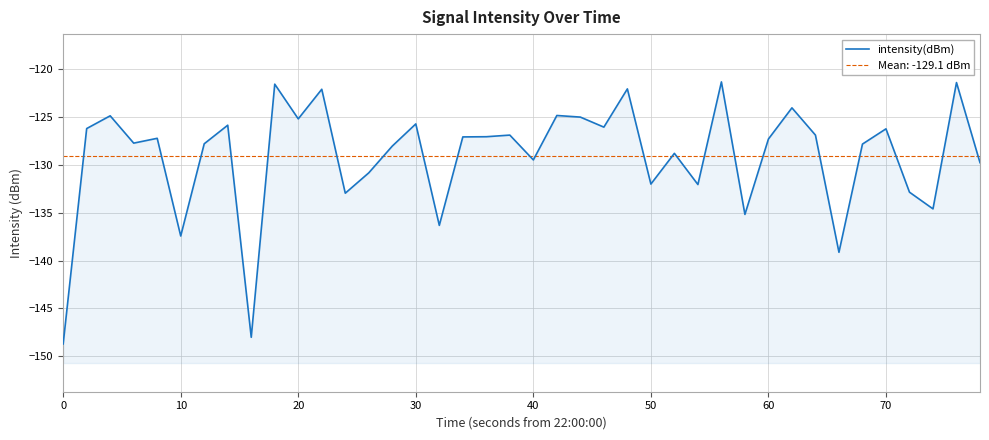

What is the maximum value shown in the chart?

-121.3